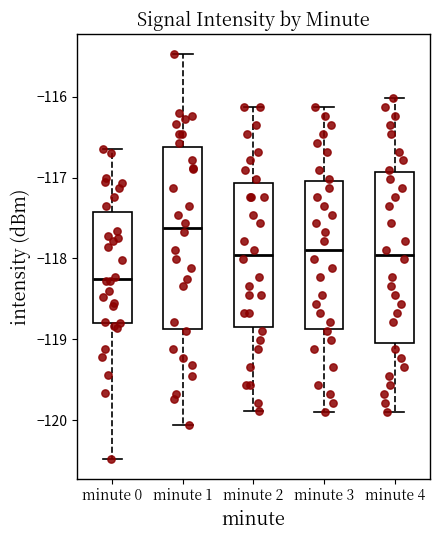

Reading left to right, read every box against the y-axis: the position of its median line, the range the box covers, and the ends of its whiskers. The values are not printed on the chart, so give them approximately, as read against the axis.

minute 0: median -118.3, box -118.8 to -117.4, whiskers -120.5 to -116.6
minute 1: median -117.6, box -118.9 to -116.6, whiskers -120.1 to -115.5
minute 2: median -118.0, box -118.8 to -117.1, whiskers -119.9 to -116.1
minute 3: median -117.9, box -118.9 to -117.0, whiskers -119.9 to -116.1
minute 4: median -118.0, box -119.0 to -116.9, whiskers -119.9 to -116.0